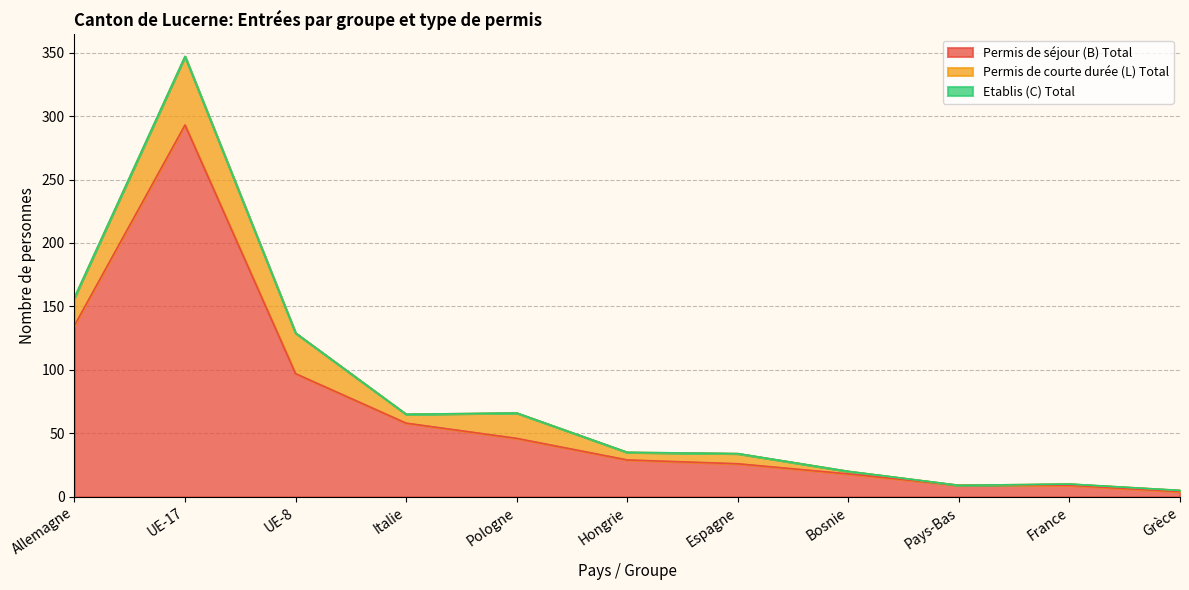

What is the spread (max minus min) of values at Espagne?

26